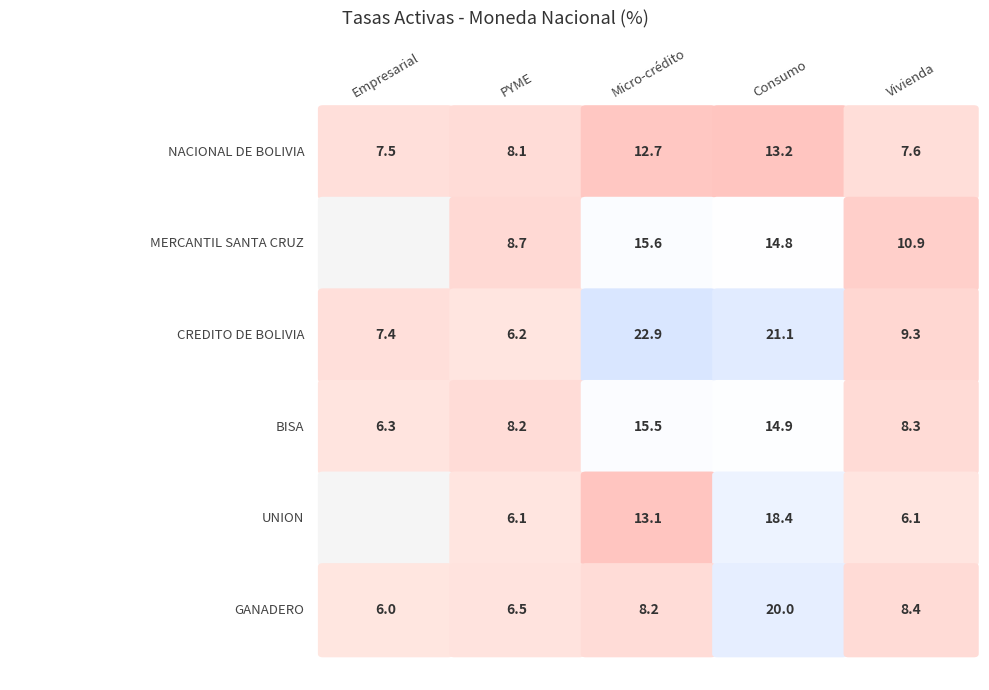

Is the value of MERCANTIL SANTA CRUZ at Empresarial greater than the value of CREDITO DE BOLIVIA at PYME?

No